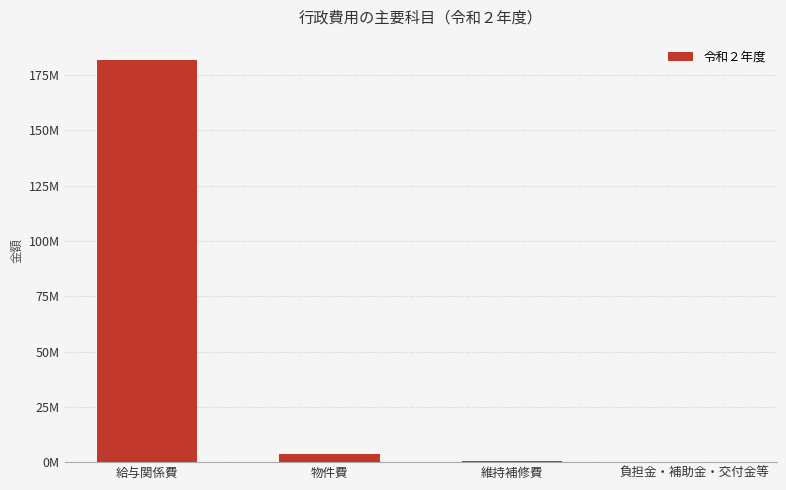

List the labels in order of value, largest first.

給与関係費, 物件費, 維持補修費, 負担金・補助金・交付金等